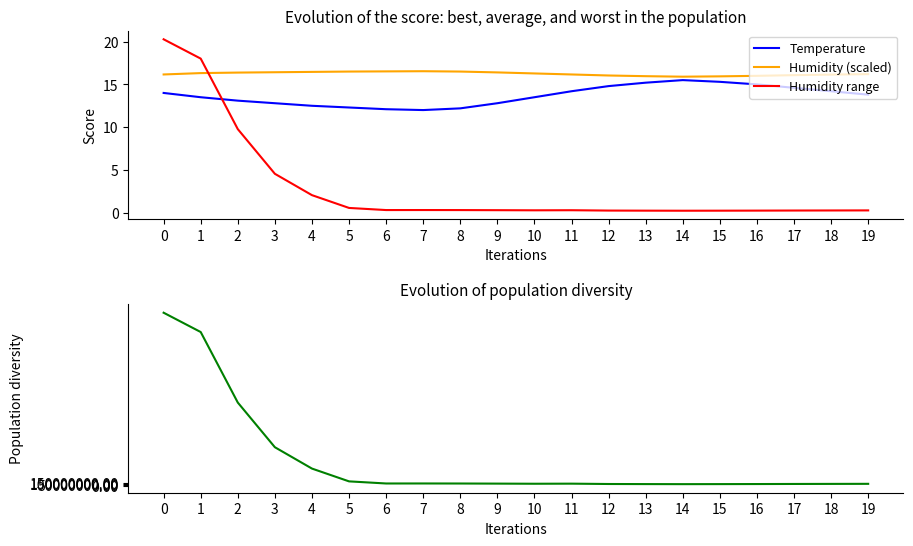

True or false: Humidity range has a value of 0.3 at 6.

True